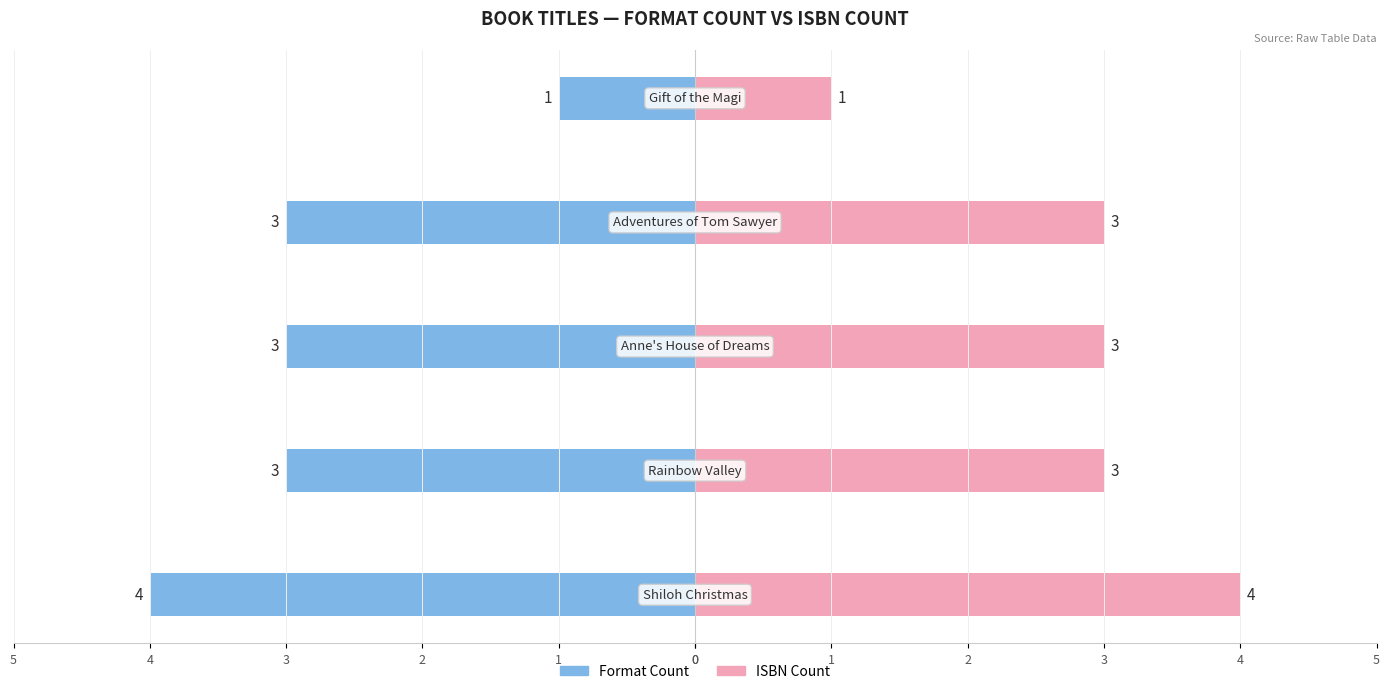

List the series in order of their overall mean, lowest first.

Format Count, ISBN Count